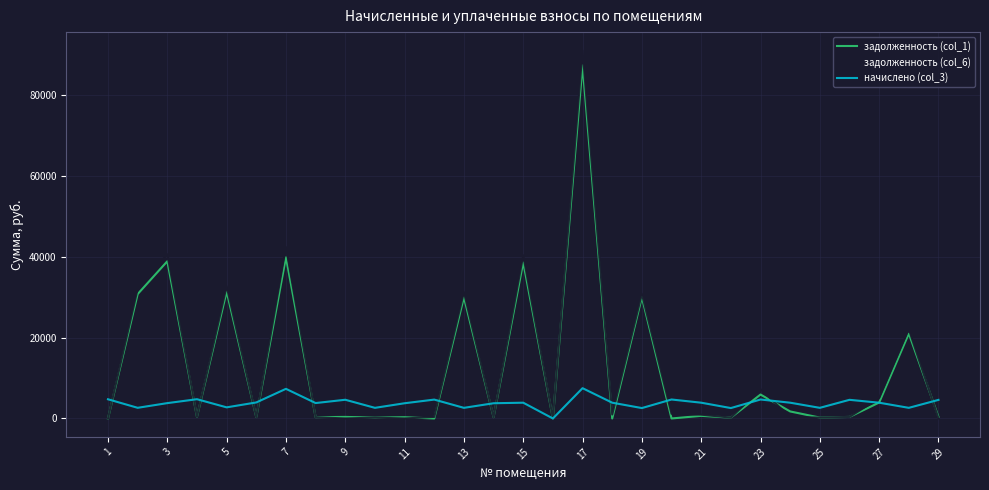

What is the maximum value for начислено (col_3)?

7488.5